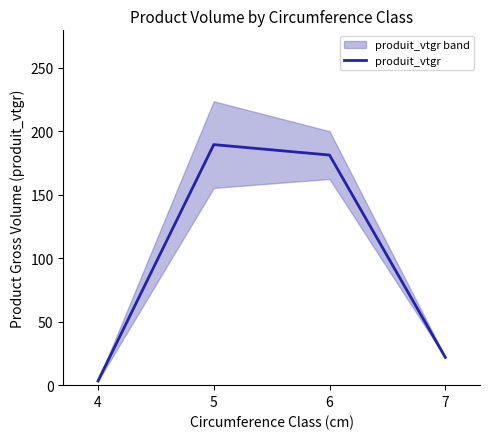

Reading left to right, extract all data points from this chart.

4=3.3	5=189.5	6=181.2	7=21.9